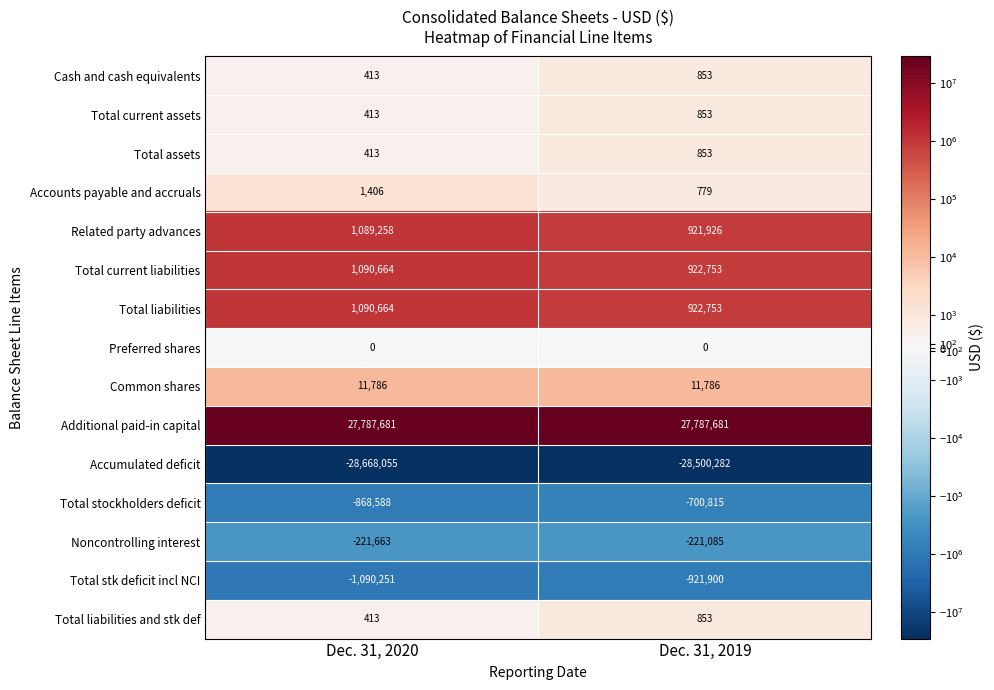

What is the total value across all series at Dec. 31, 2020?

224554